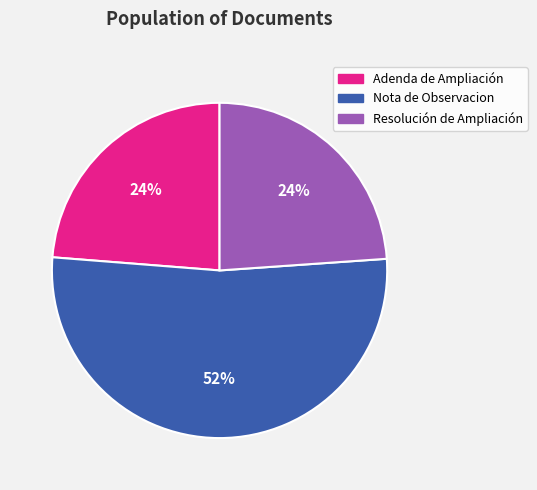

True or false: Adenda de Ampliación accounts for 24% of the total.

True